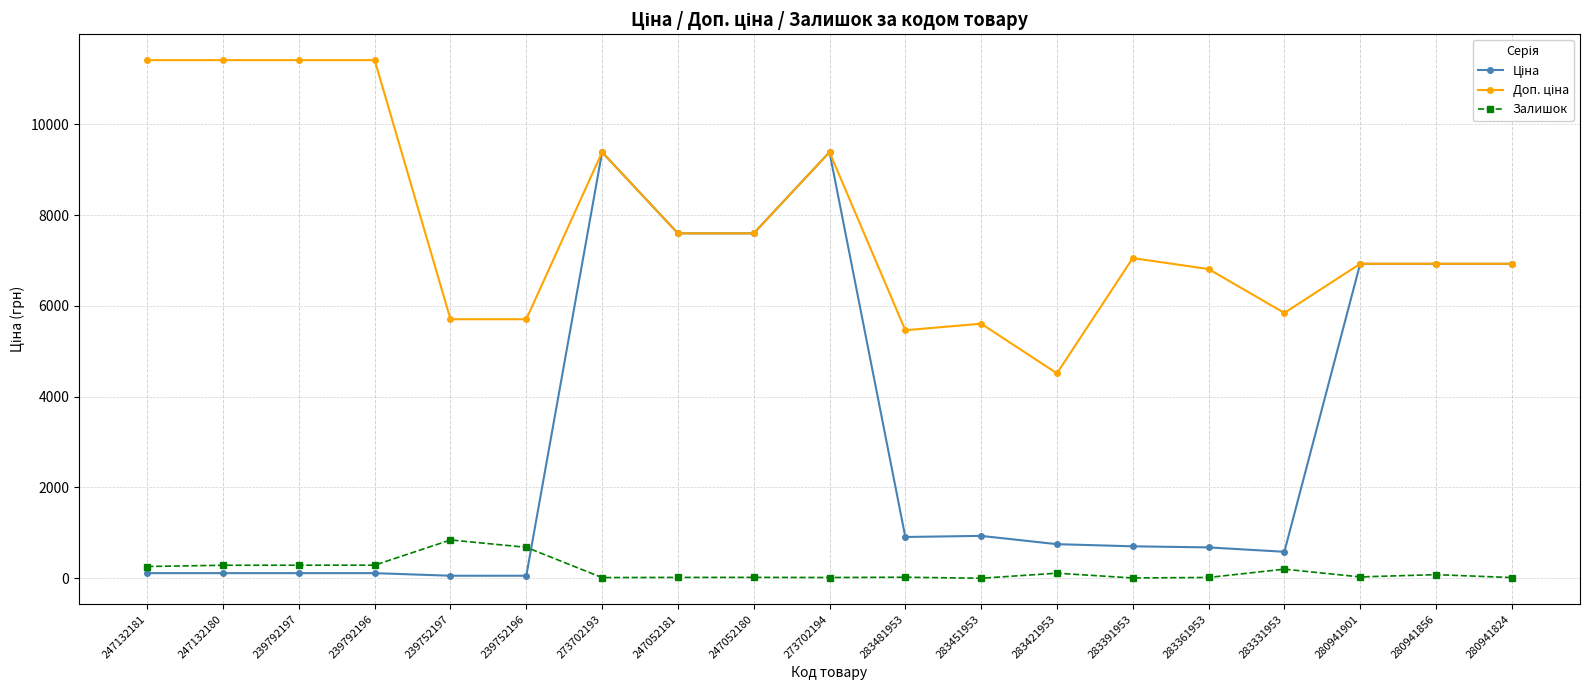

Is it true that Залишок equals 260.0 at 247132181?

True